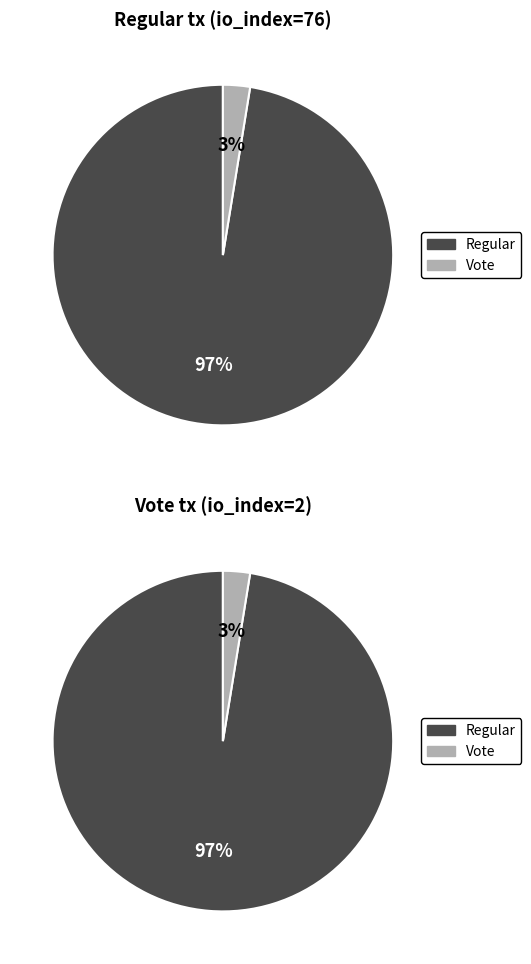

What portion of the pie excludes Vote?

97.4%